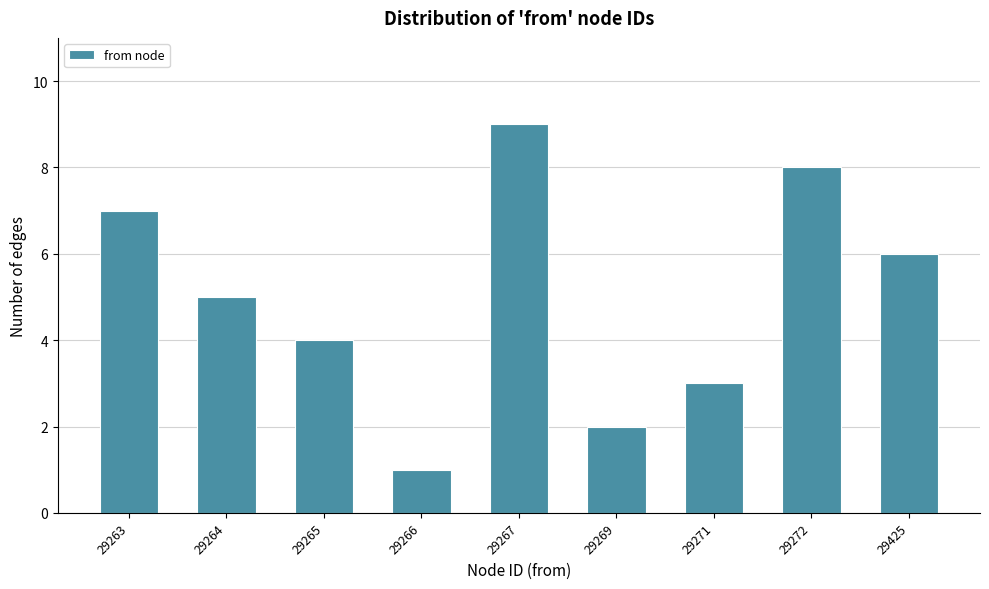

Reading left to right, list all the values displayed in this chart.

7	5	4	1	9	2	3	8	6